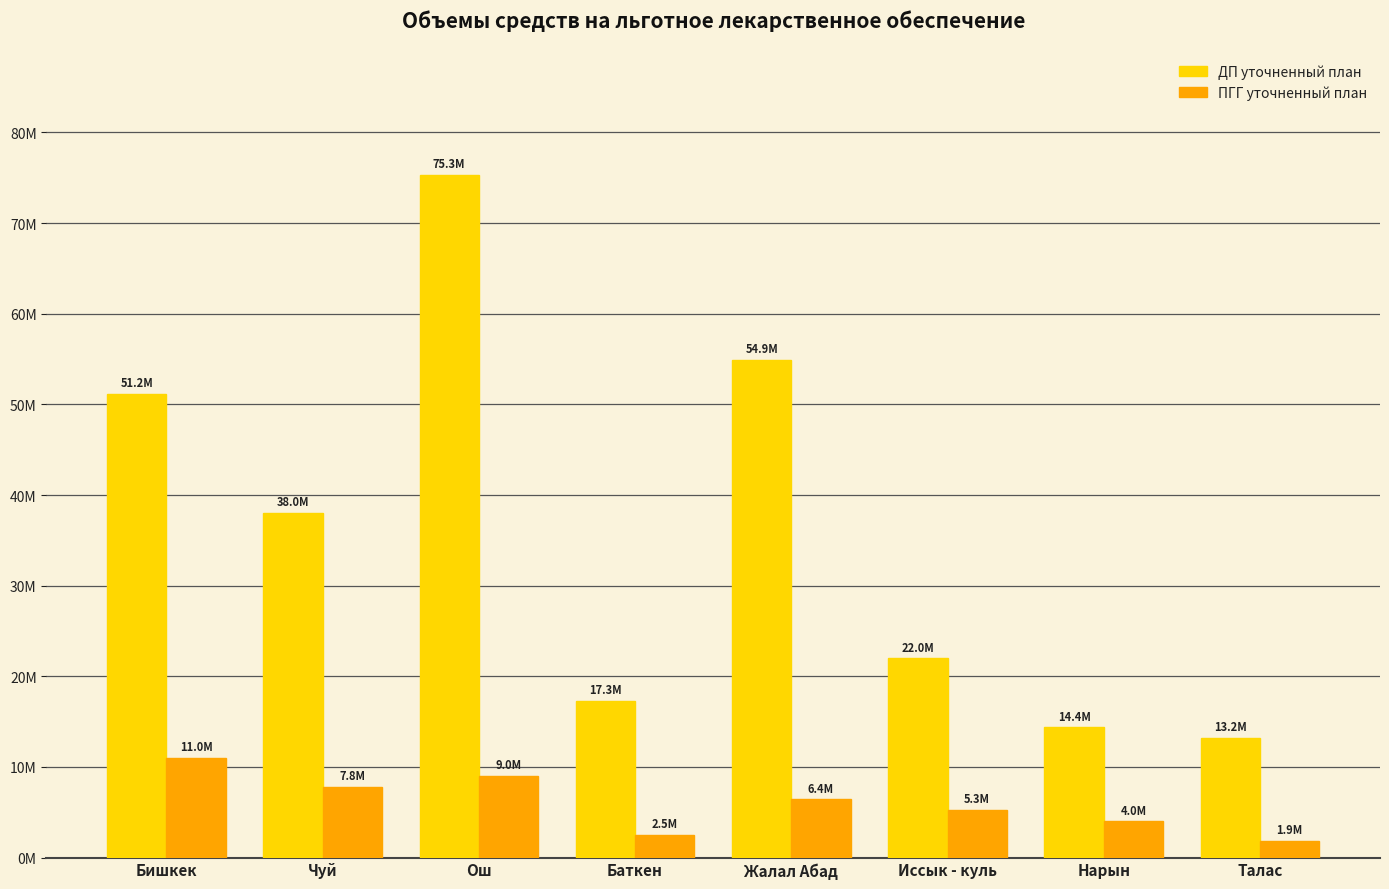

Reading left to right, transcribe all the data shown in this chart.

ДП уточненный план: 51157135.6	38041156.4	75348560.5	17315263.1	54941443.4	21999166.1	14382840.6	13244434.7
ПГГ уточненный план: 10994498.9	7811713.1	9039201.8	2519259.9	6429903.4	5285609.2	4032931.8	1886882.2